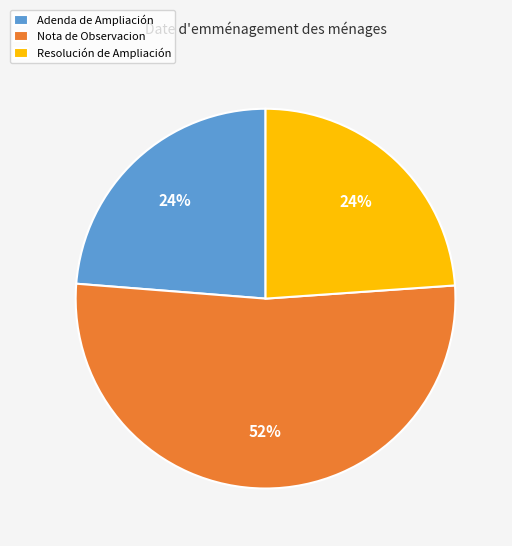

What is the ratio of the value at Resolución de Ampliación to the value at Adenda de Ampliación?

1.0